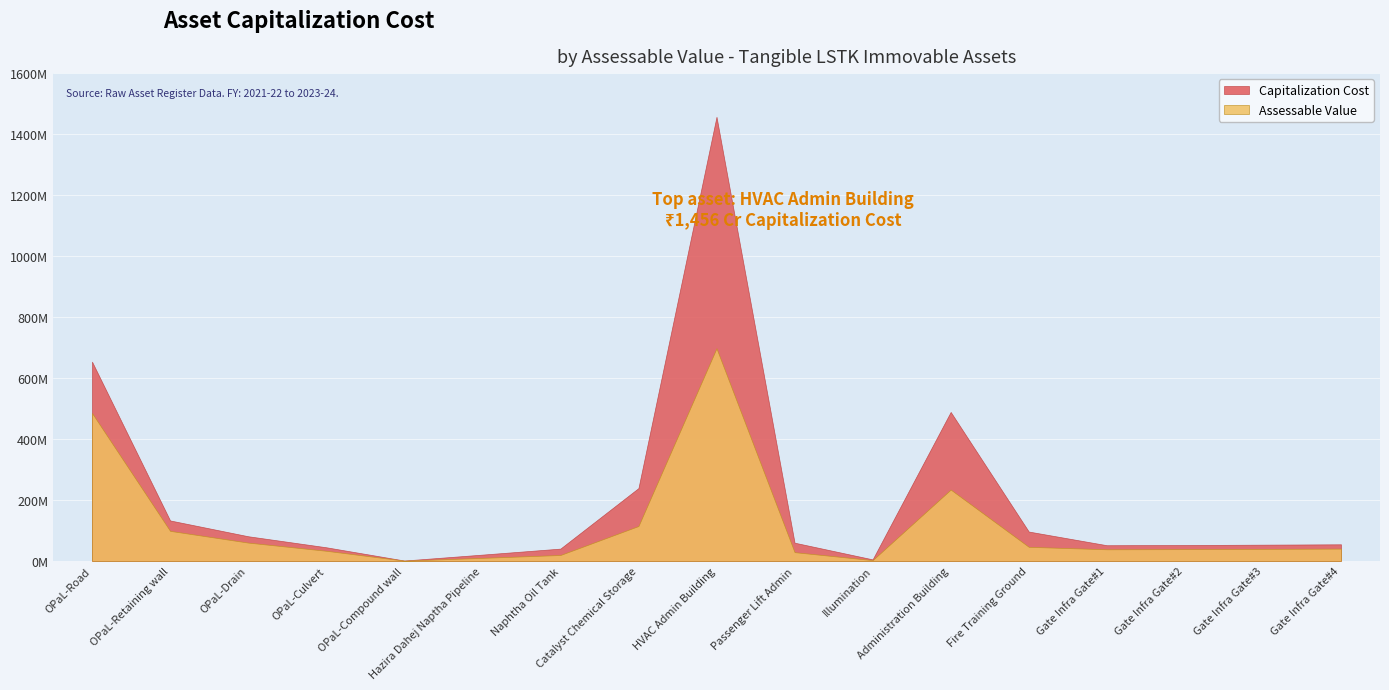

How many interior local peaks does the Assessable Value series have?

2